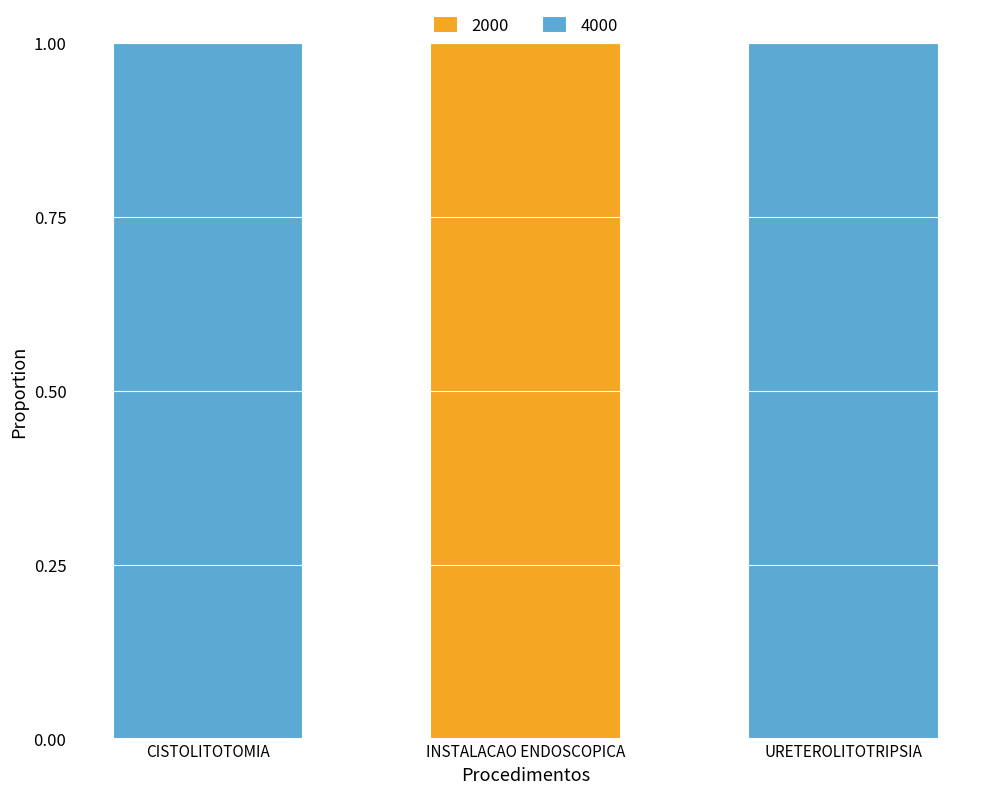

The 2000 series shows 1 at CISTOLITOTOMIA. True or false?

False